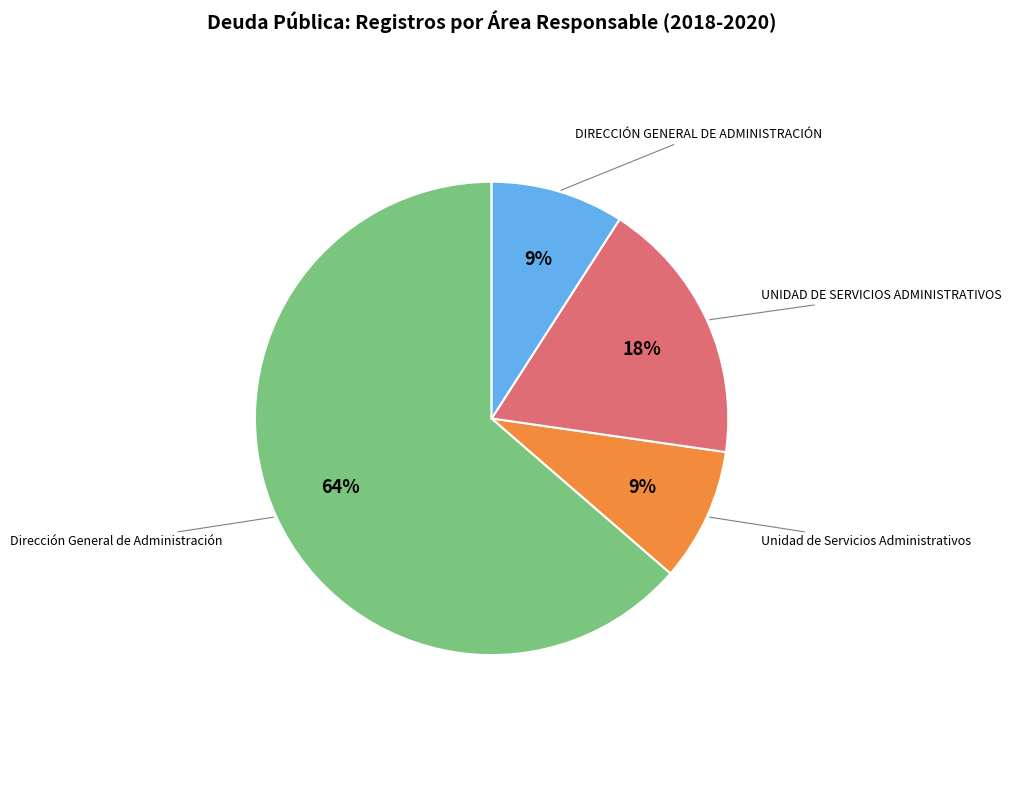

Is the sum of Dirección General de Administración and UNIDAD DE SERVICIOS ADMINISTRATIVOS greater than half?

Yes